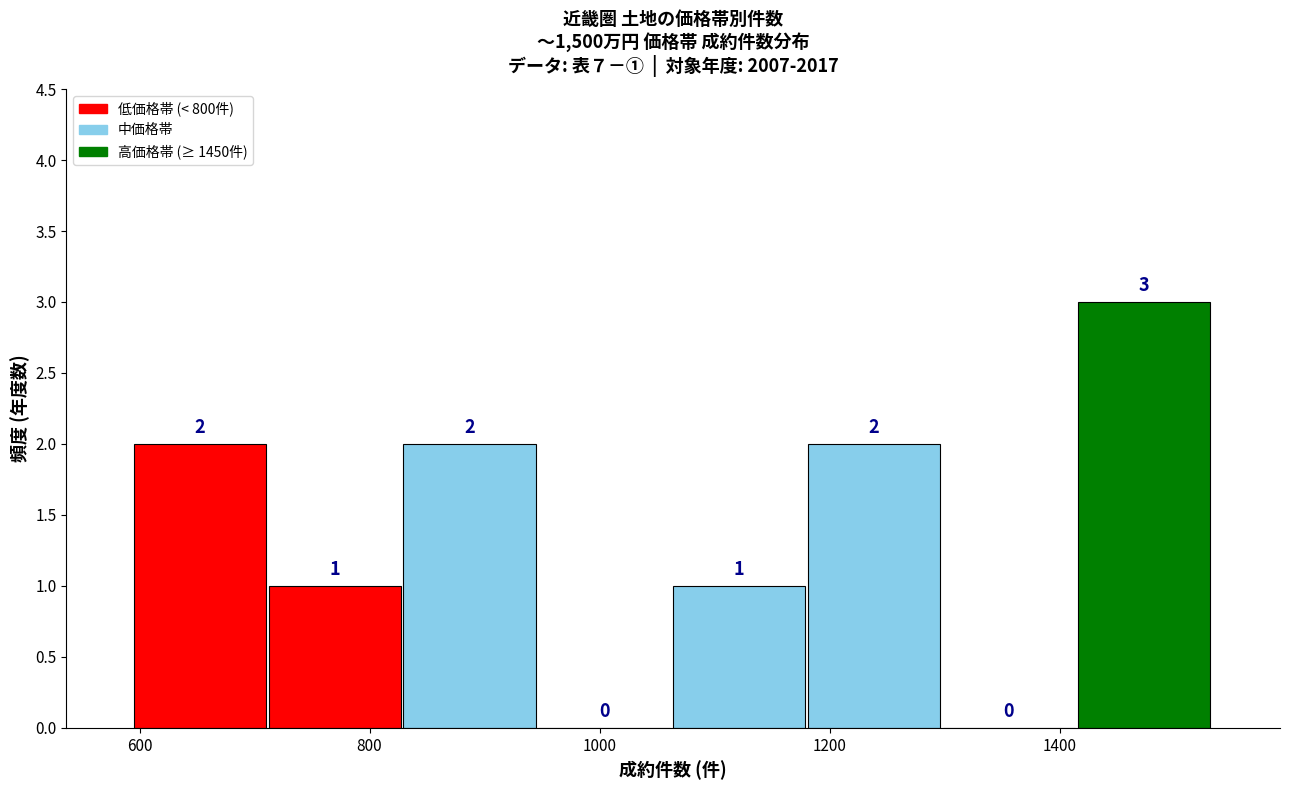

What is the height of the bar covering 1180 to 1300 on the x-axis? The bar edges are not printed on the chart, so give them approximately, as read against the axis.

2